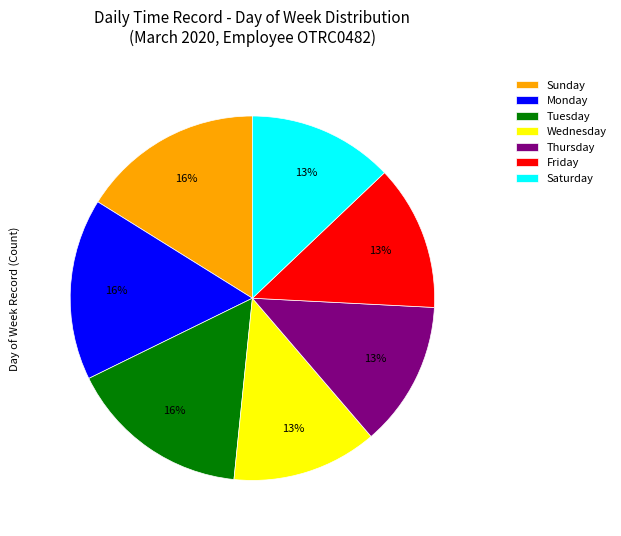

What percentage is the Saturday slice, to the nearest percent?

13%